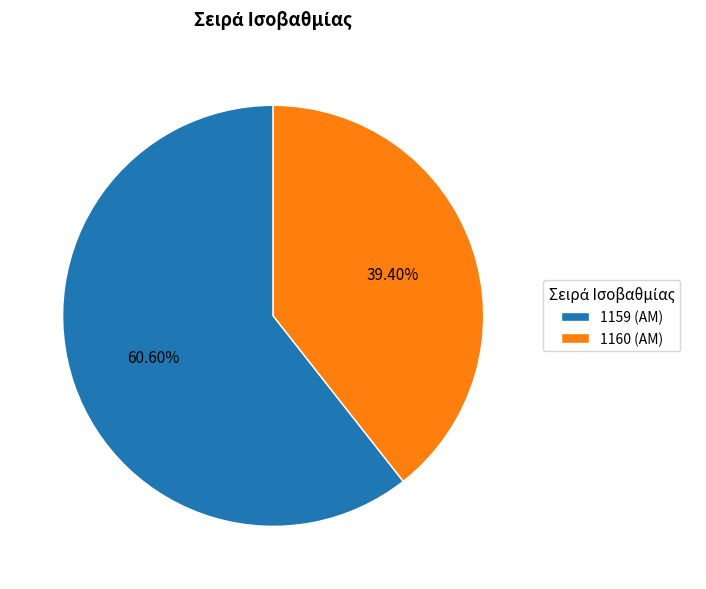

The 1160 slice represents 39% of the pie. True or false?

True